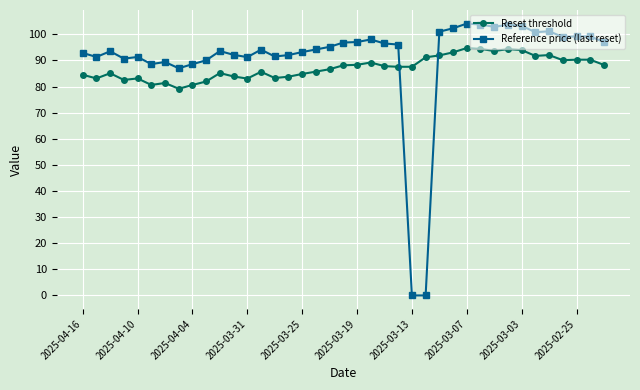

Which series has the largest range (max minus min)?

Reference price (last reset)